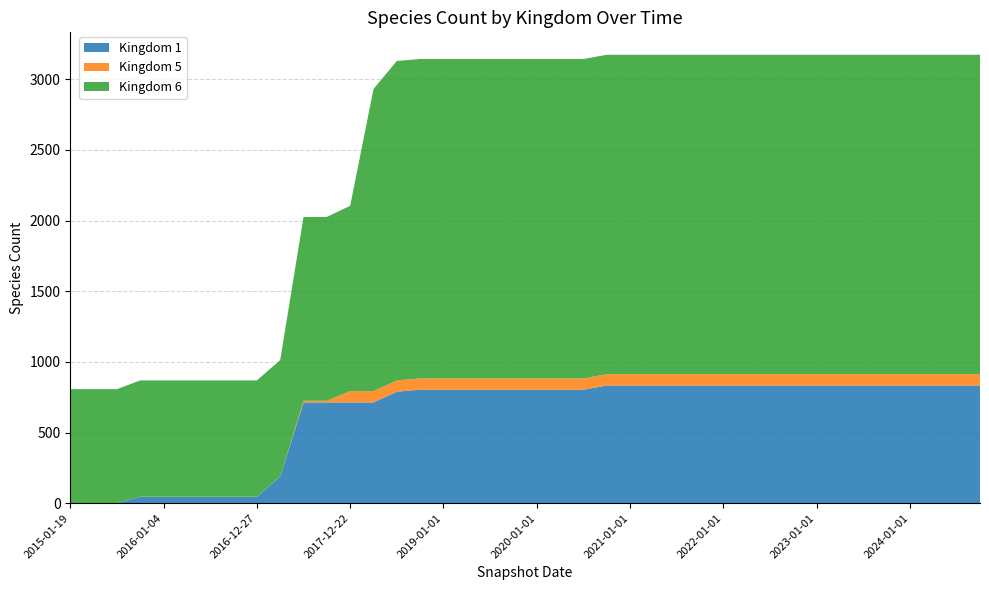

Reading left to right, list all the values displayed in this chart.

kingdom_1: 2015-01-19=0	2015-04-09=0	2015-07-03=0	2015-10-01=45	2016-01-04=45	2016-04-05=45	2016-07-04=45	2016-10-07=45	2016-12-27=45	2017-04-12=189	2017-07-24=713	2017-10-12=713	2017-12-22=713	2018-04-09=713	2018-07-11=789	2018-09-28=803	2019-01-01=803	2019-04-06=803	2019-07-01=803	2019-10-01=803	2020-01-01=803	2020-04-01=803	2020-07-01=803	2020-10-01=833	2021-01-01=833	2021-04-01=833	2021-07-01=833	2021-10-01=833	2022-01-01=833	2022-04-01=833	2022-07-01=833	2022-10-01=833	2023-01-01=833	2023-04-01=833	2023-07-01=833	2023-10-01=833	2024-01-01=833	2024-04-01=833	2024-07-01=833	2024-10-01=833
kingdom_5: 2015-01-19=0	2015-04-09=0	2015-07-03=0	2015-10-01=1	2016-01-04=1	2016-04-05=1	2016-07-04=1	2016-10-07=1	2016-12-27=1	2017-04-12=1	2017-07-24=12	2017-10-12=12	2017-12-22=80	2018-04-09=80	2018-07-11=80	2018-09-28=80	2019-01-01=80	2019-04-06=80	2019-07-01=80	2019-10-01=80	2020-01-01=80	2020-04-01=80	2020-07-01=80	2020-10-01=80	2021-01-01=80	2021-04-01=80	2021-07-01=80	2021-10-01=80	2022-01-01=80	2022-04-01=80	2022-07-01=80	2022-10-01=80	2023-01-01=80	2023-04-01=80	2023-07-01=80	2023-10-01=80	2024-01-01=80	2024-04-01=80	2024-07-01=80	2024-10-01=80
kingdom_6: 2015-01-19=807	2015-04-09=807	2015-07-03=807	2015-10-01=823	2016-01-04=823	2016-04-05=823	2016-07-04=823	2016-10-07=823	2016-12-27=823	2017-04-12=823	2017-07-24=1301	2017-10-12=1301	2017-12-22=1312	2018-04-09=2139	2018-07-11=2261	2018-09-28=2261	2019-01-01=2261	2019-04-06=2261	2019-07-01=2261	2019-10-01=2261	2020-01-01=2261	2020-04-01=2261	2020-07-01=2261	2020-10-01=2261	2021-01-01=2261	2021-04-01=2261	2021-07-01=2261	2021-10-01=2261	2022-01-01=2261	2022-04-01=2261	2022-07-01=2261	2022-10-01=2261	2023-01-01=2261	2023-04-01=2261	2023-07-01=2261	2023-10-01=2261	2024-01-01=2261	2024-04-01=2261	2024-07-01=2261	2024-10-01=2261